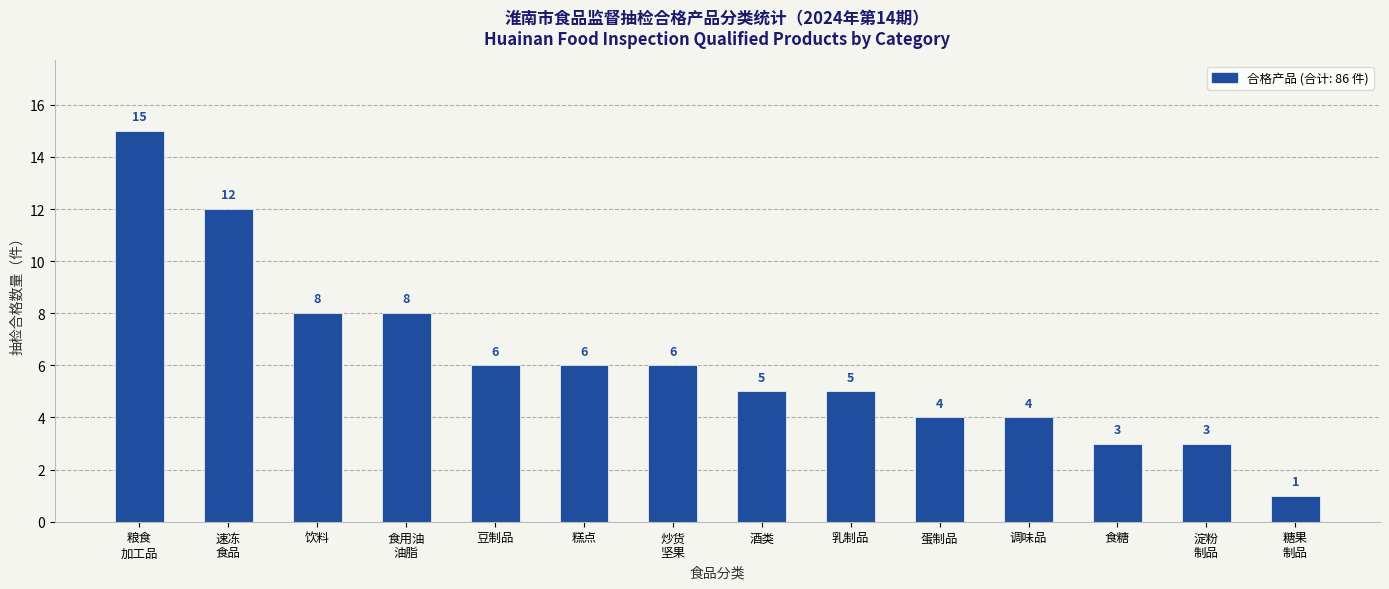

What is the ratio of the value at 调味品 to the value at 豆制品?

0.7